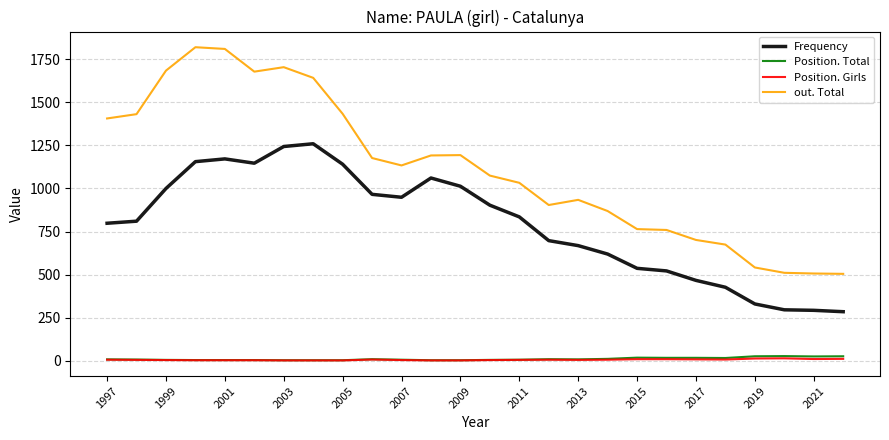

Which series has the largest total across all categories?

out. Total